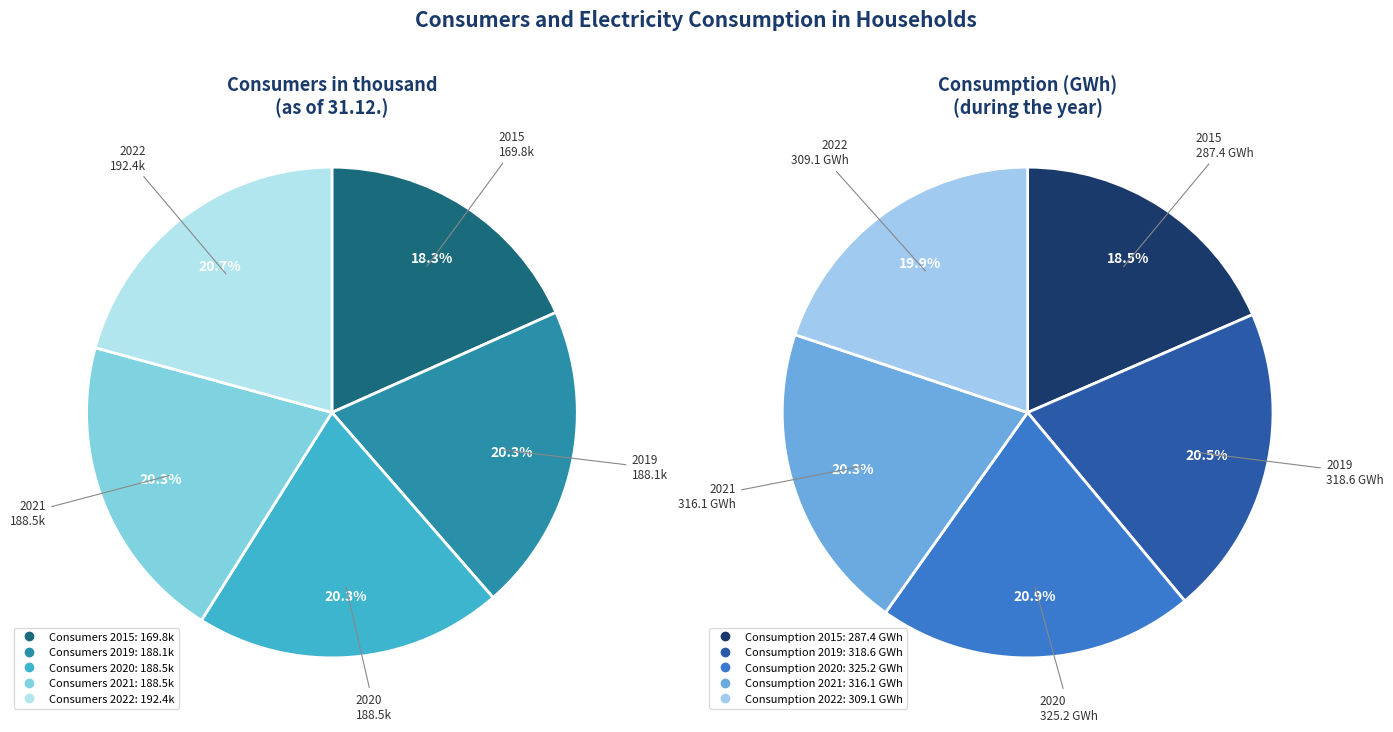

What is the total percentage of 2015 and 2019?

38.6%